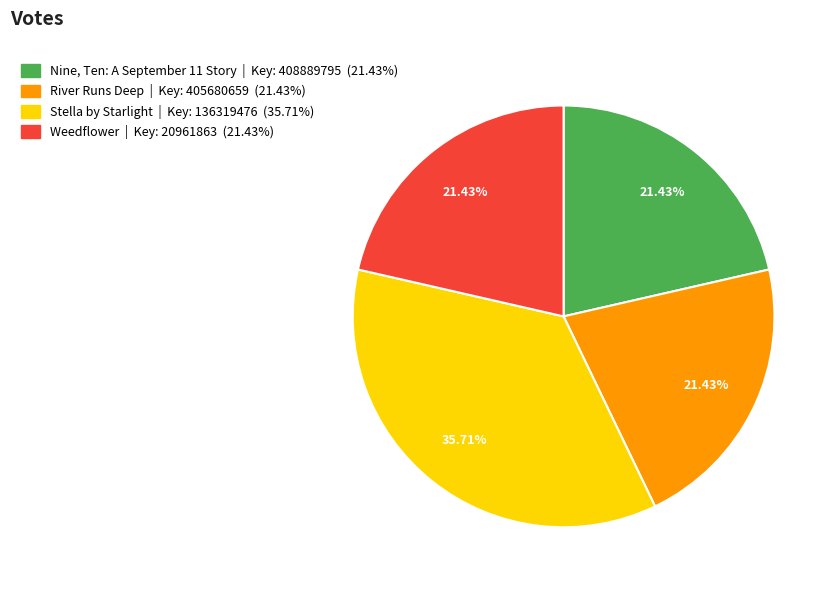

To the nearest percent, what is the difference between the Stella by Starlight and Nine, Ten: A September 11 Story slice percentages?

14%